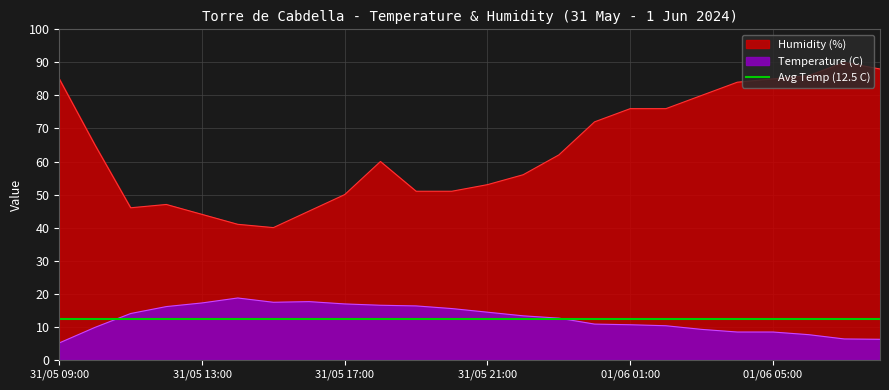

True or false: Humidity (%) has a value of 115.5 at 01/06 02:00.

False